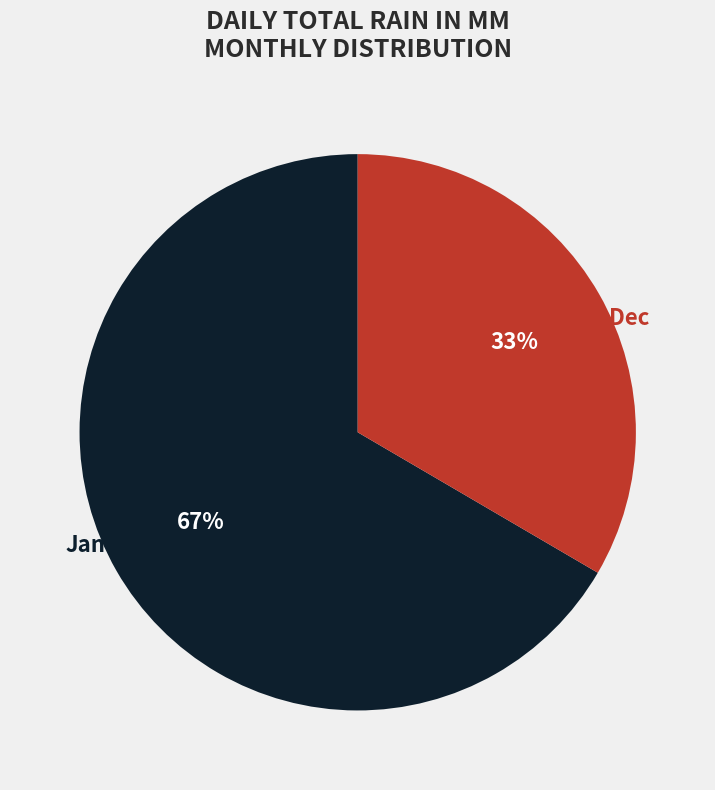

Between Jan–Aug and Sep–Dec, which is larger?

Jan–Aug